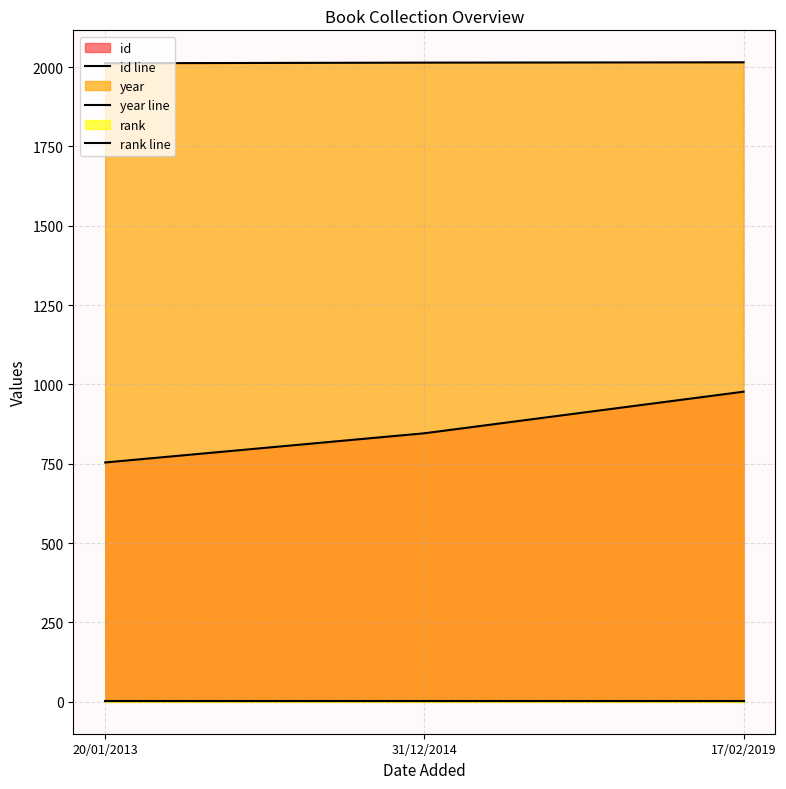

What is the label of the 3rd point from the left?

17/02/2019